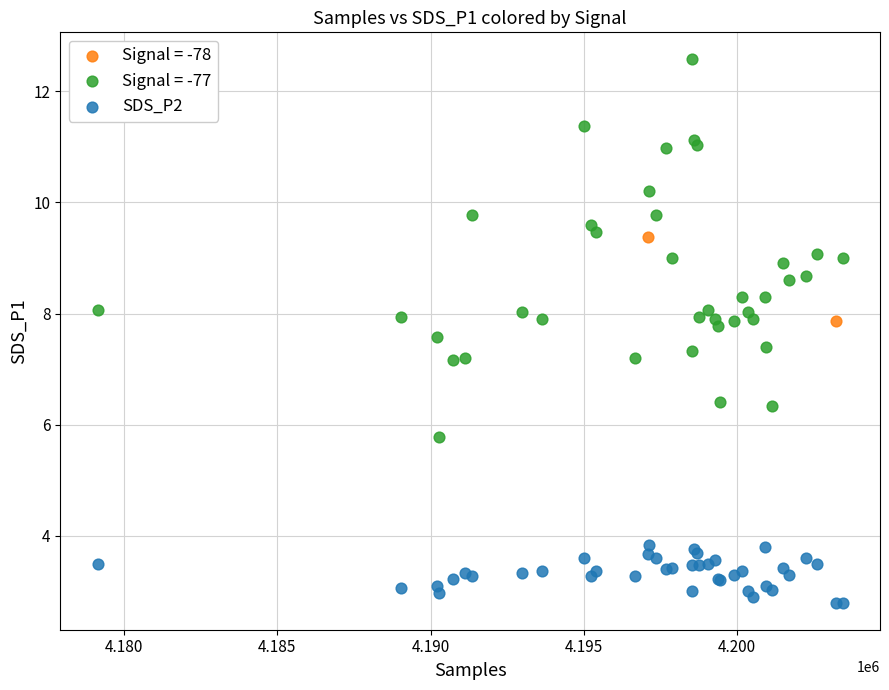

What are all the series names shown in the legend?

Signal = -78, Signal = -77, SDS_P2